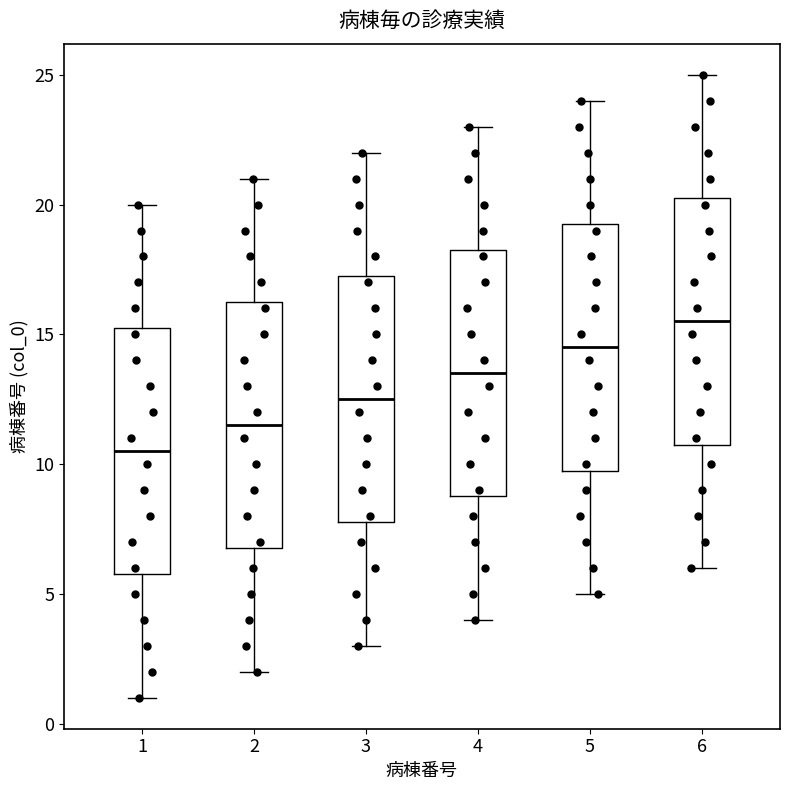

Where is the lower edge of the box at x = 3 on the y-axis? The values are not printed on the chart, so give them approximately, as read against the axis.

8.0